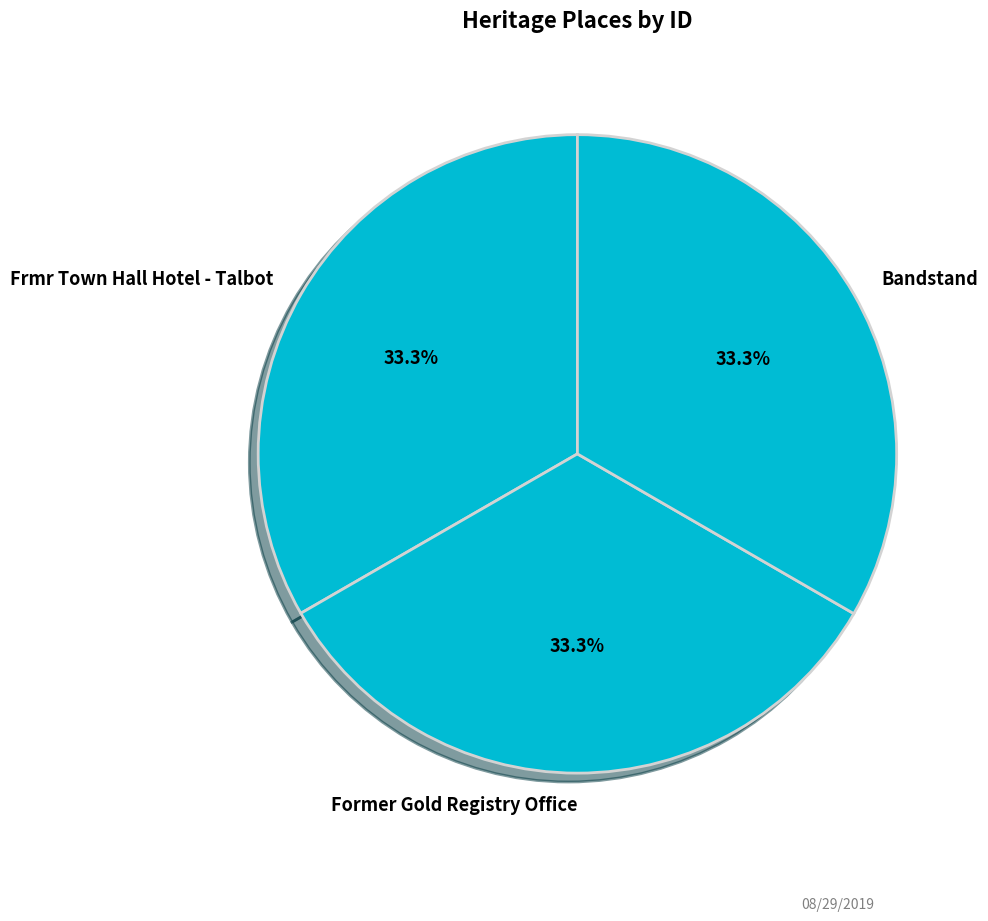

What portion of the pie excludes Bandstand?

66.7%